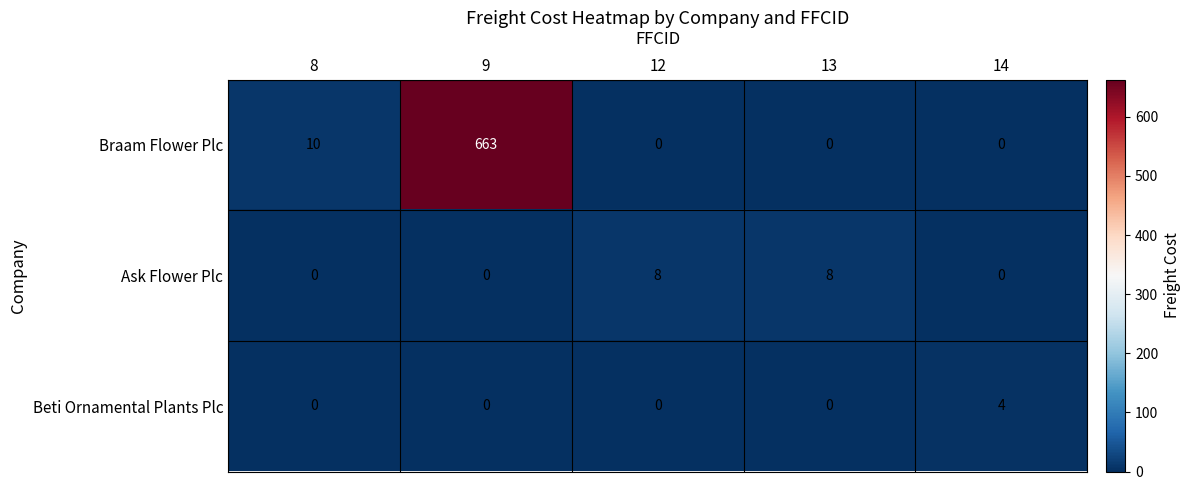

Which series has the largest range (max minus min)?

Braam Flower Plc